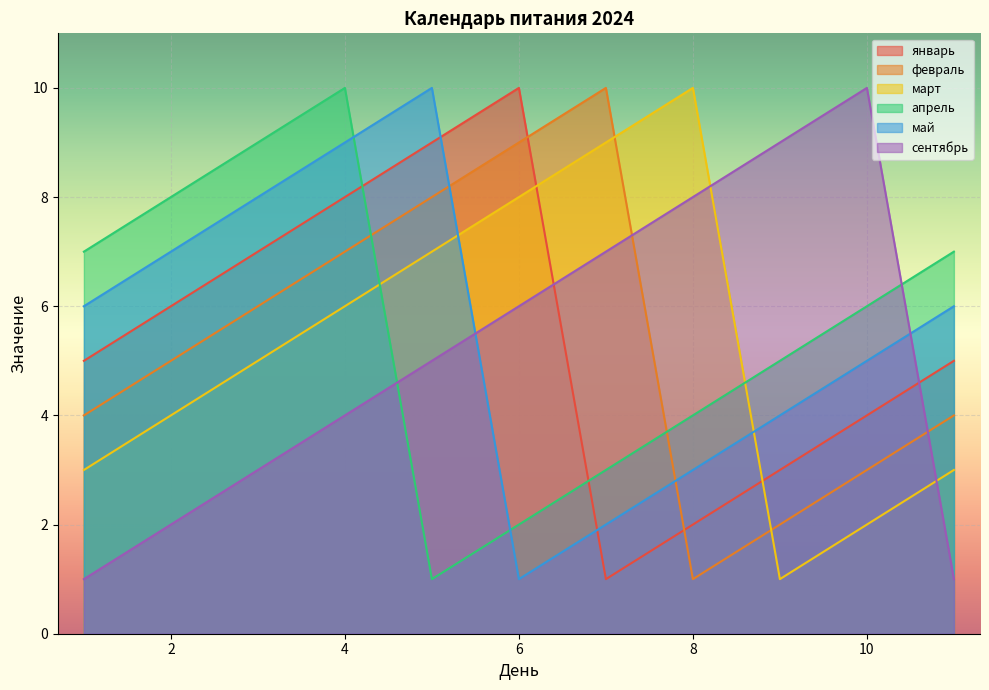

What is the highest value of the апрель series?

10